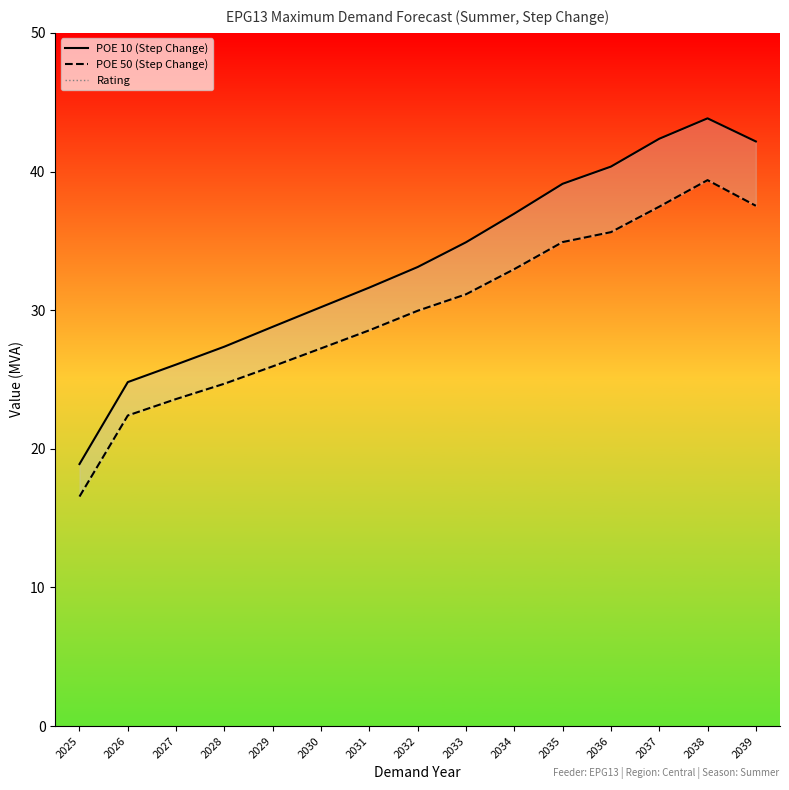

Which series has the largest total across all categories?

POE 10 (Step Change)